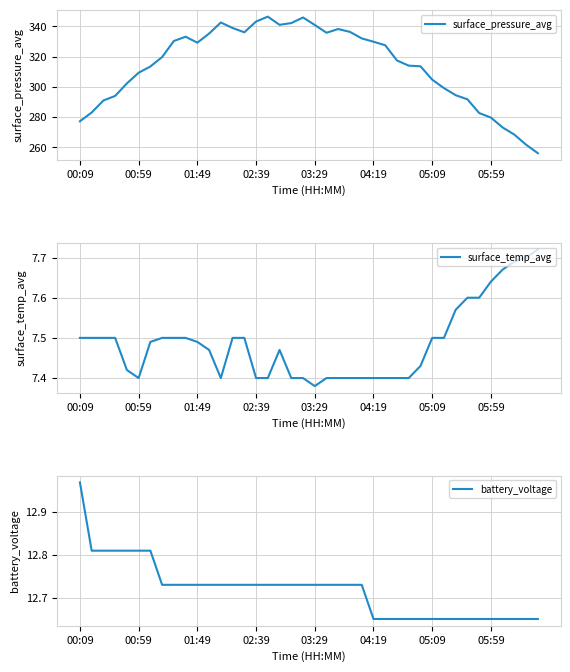

Rank the series by their maximum value, from lowest to highest.

surface_temp_avg, battery_voltage, surface_pressure_avg